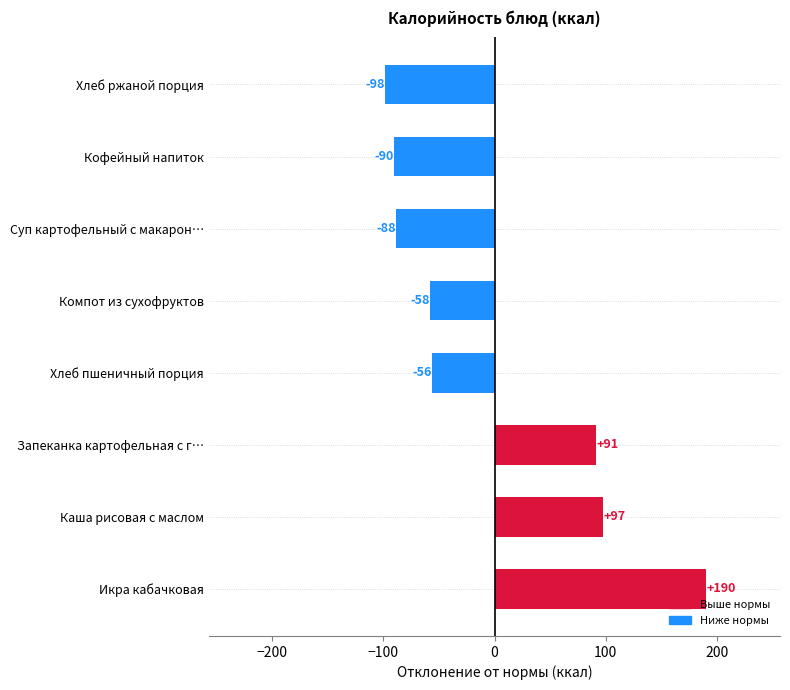

Which label corresponds to the smallest value in the chart?

Хлеб ржаной порция